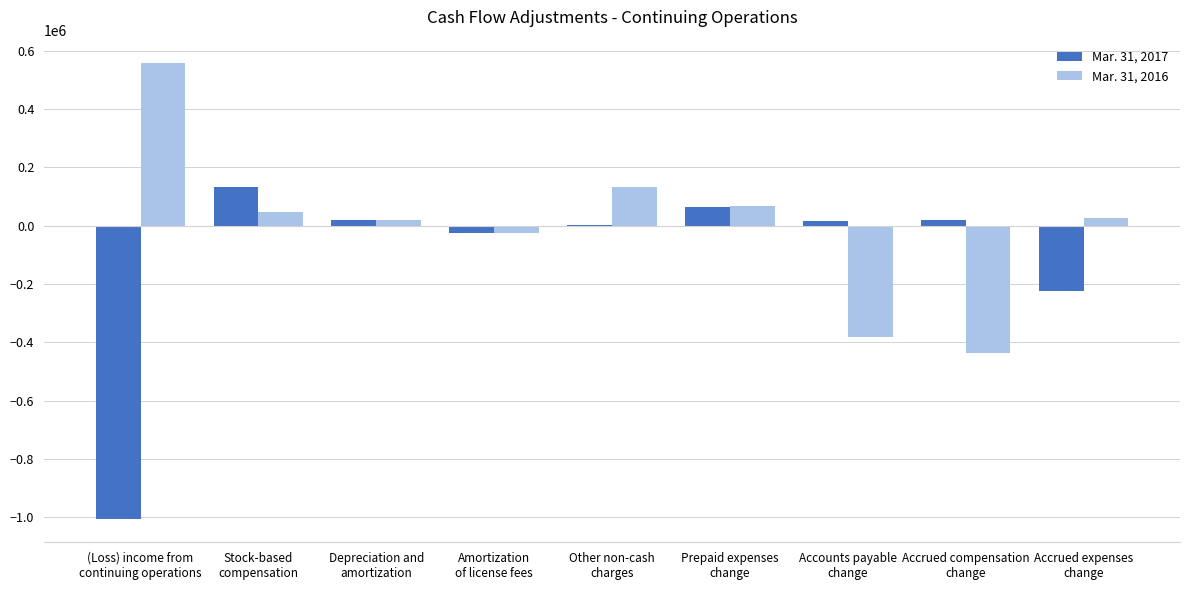

How many distinct data groups are displayed?

2